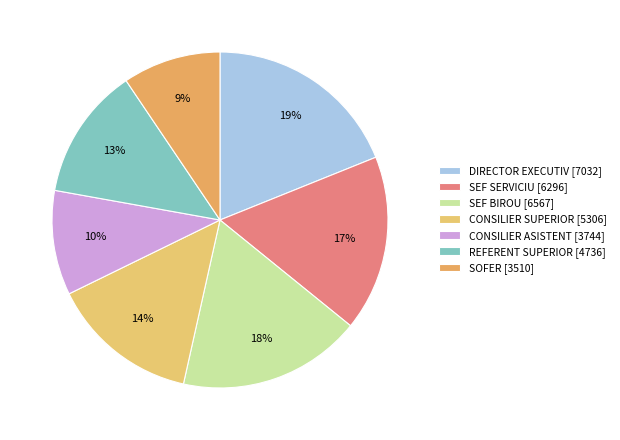

Does REFERENT SUPERIOR represent more than half of the total?

No